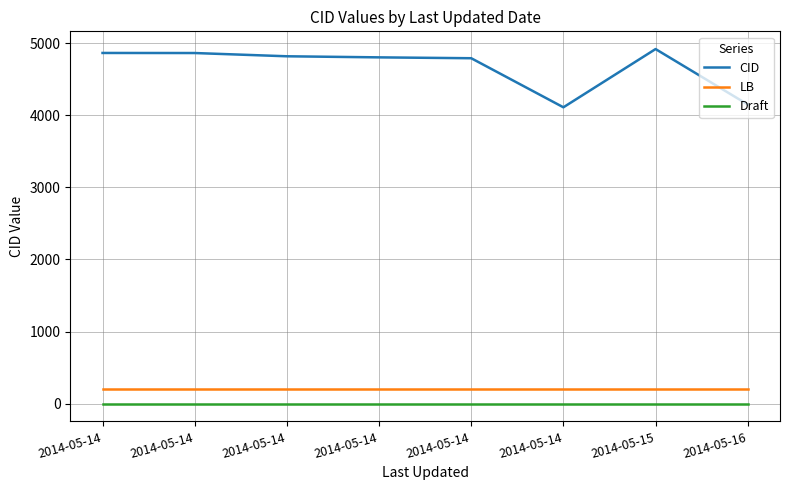

Where is the first local maximum for CID?

2014-05-15